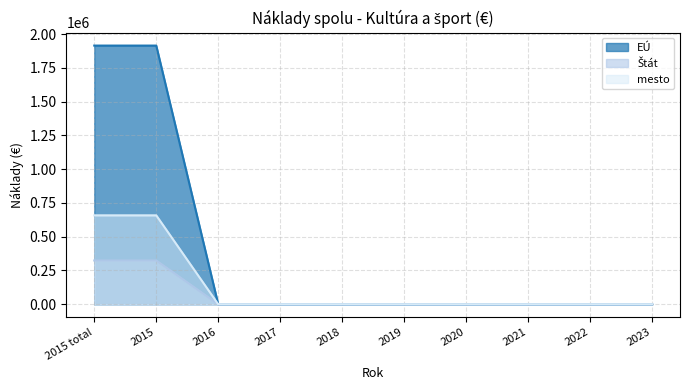

Which label corresponds to the smallest value in the chart?

2016